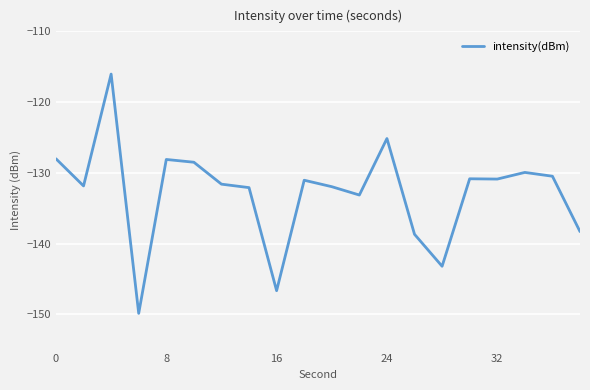

What is the smallest value displayed?

-149.9